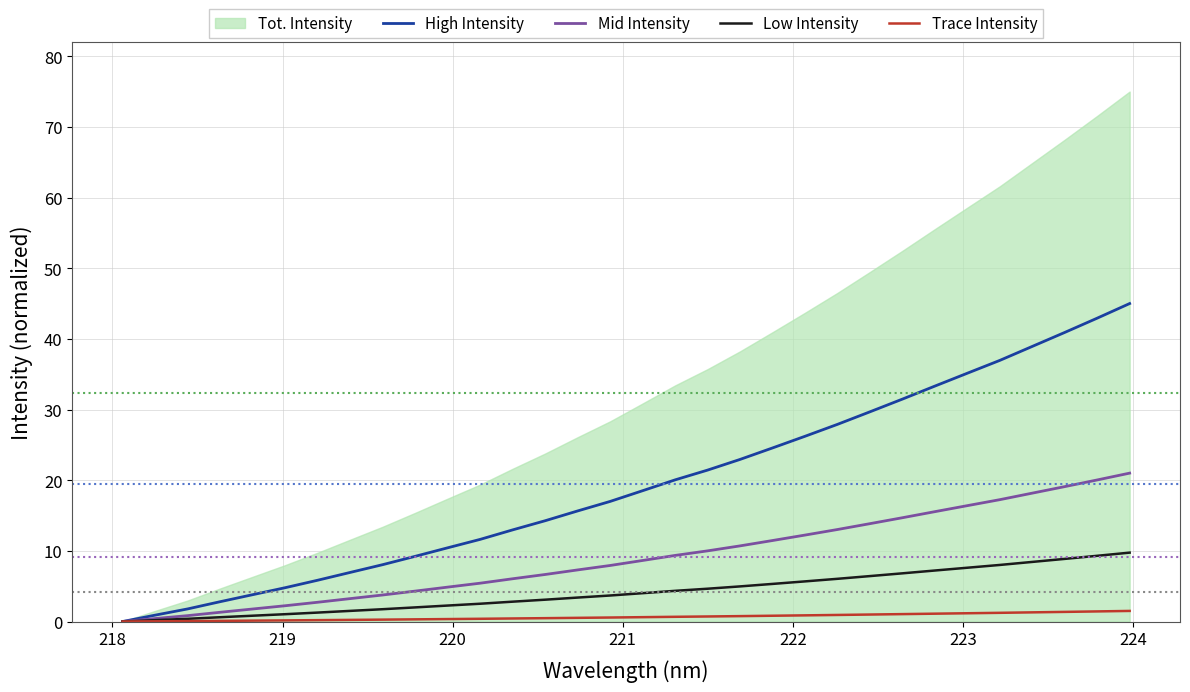

True or false: Mid Intensity and Low Intensity intersect in this chart.

False